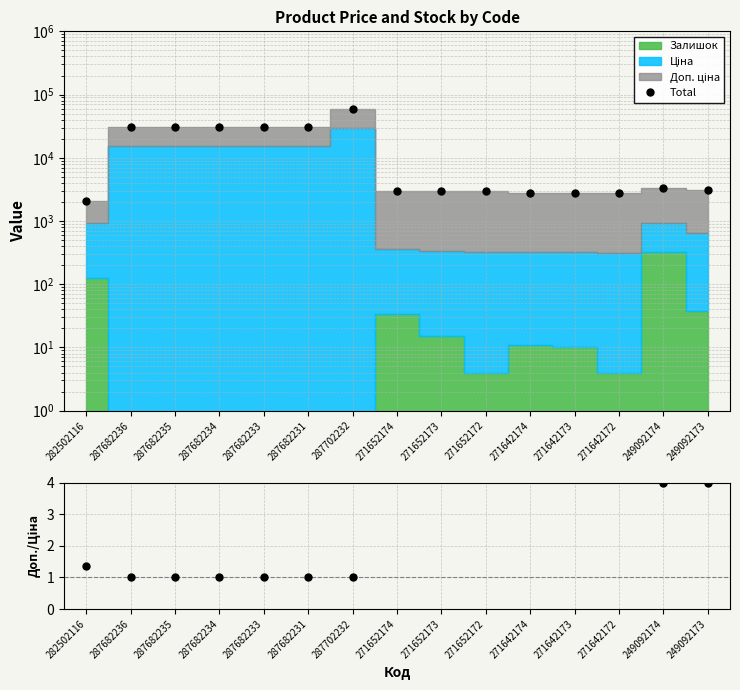

Is it true that Доп./Ціна equals 1.0 at 287702232?

True